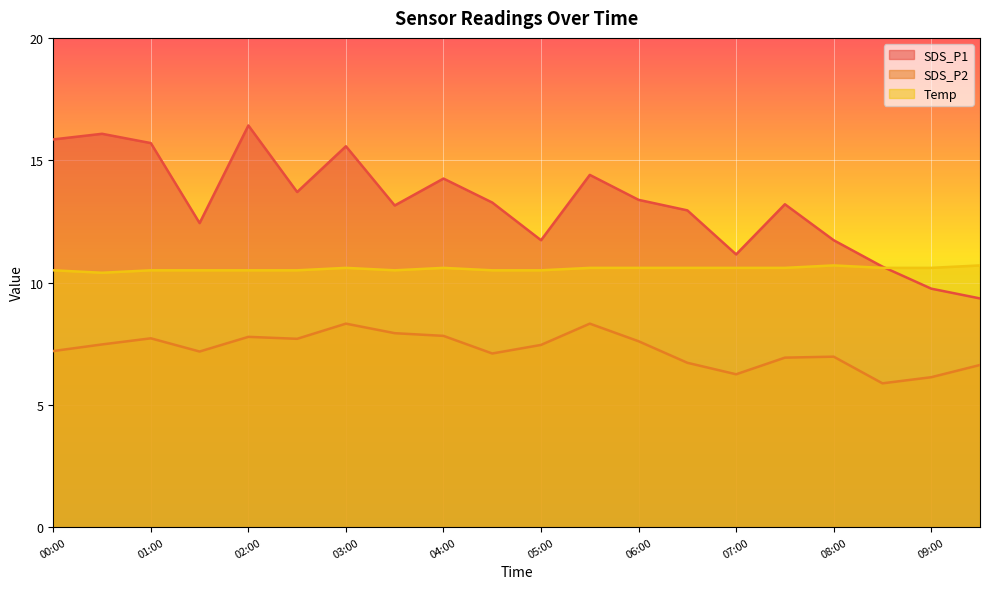

What is the total value across all series at 07:30?

30.7